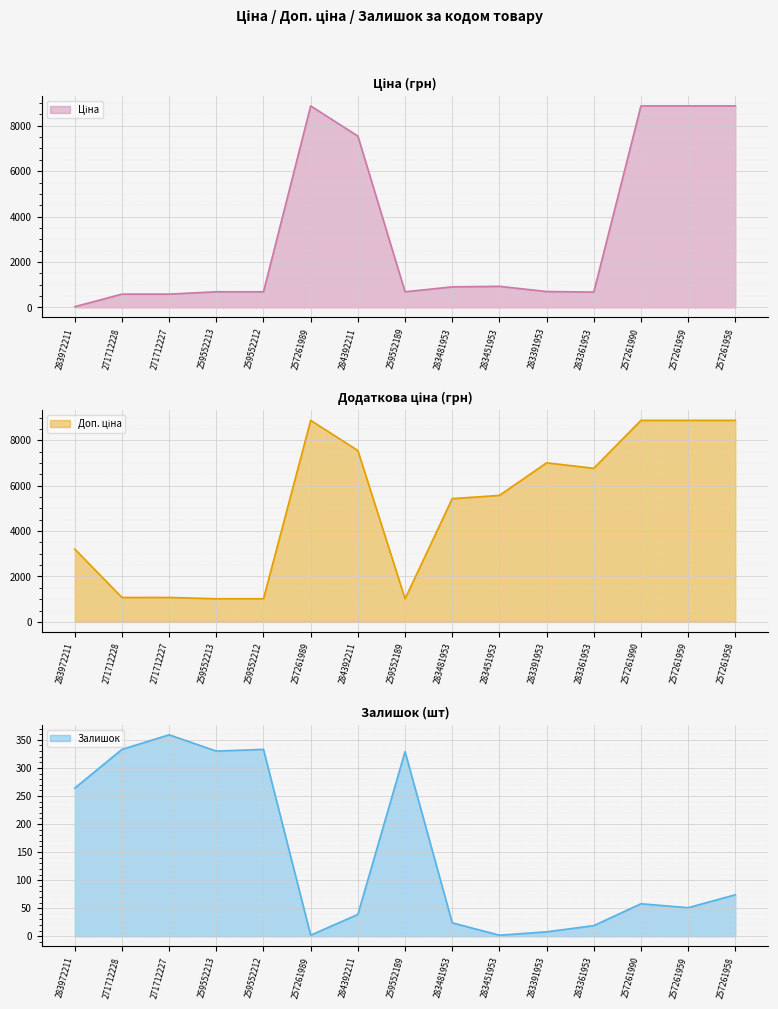

Between 257261989 and 283451953, which is larger?

257261989